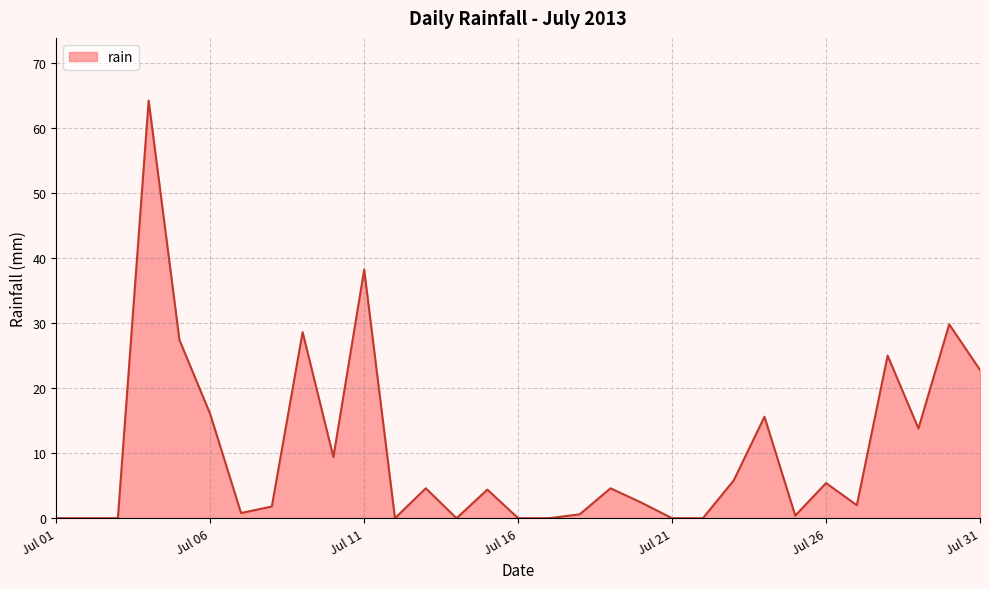

What is the difference between the maximum and minimum values?

64.2